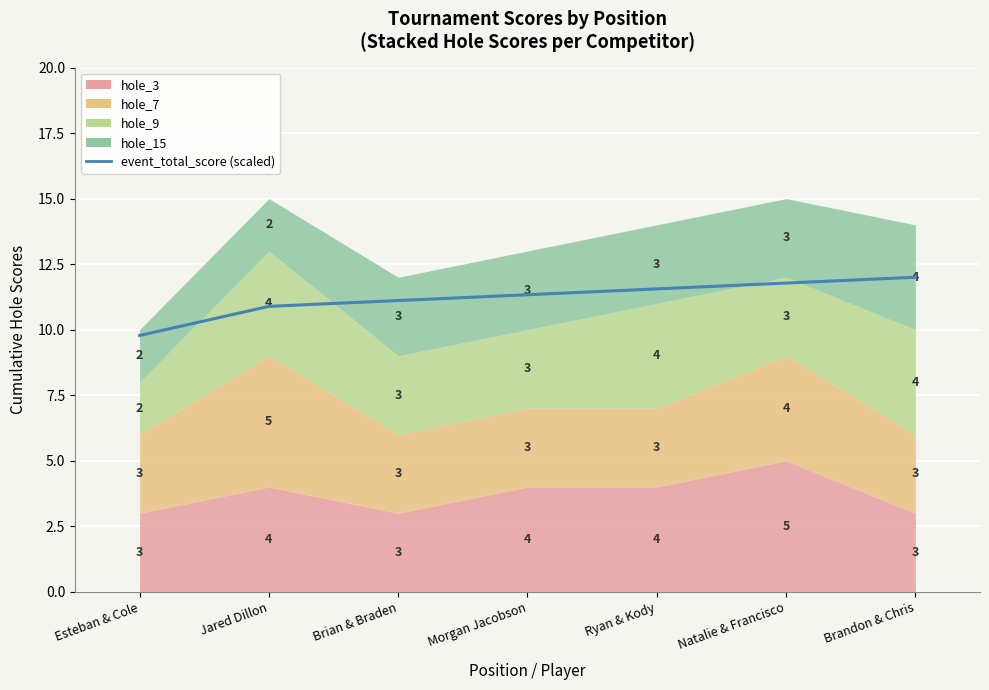

List the labels in order of value, largest first.

Brandon & Chris, Natalie & Francisco, Ryan & Kody, Morgan Jacobson, Brian & Braden, Jared Dillon, Esteban & Cole